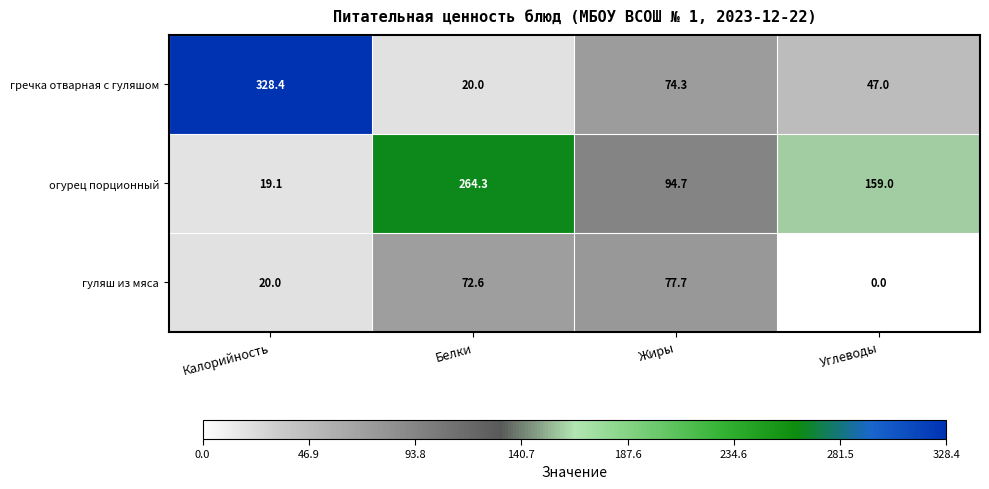

Rank the series by their average value, from lowest to highest.

гуляш из мяса, гречка отварная с гуляшом, огурец порционный